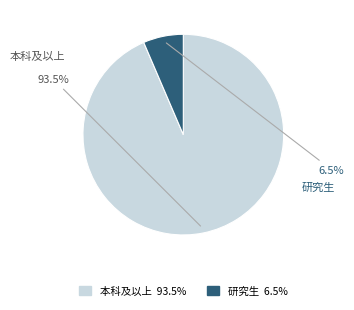

How many segments does this pie chart have?

2